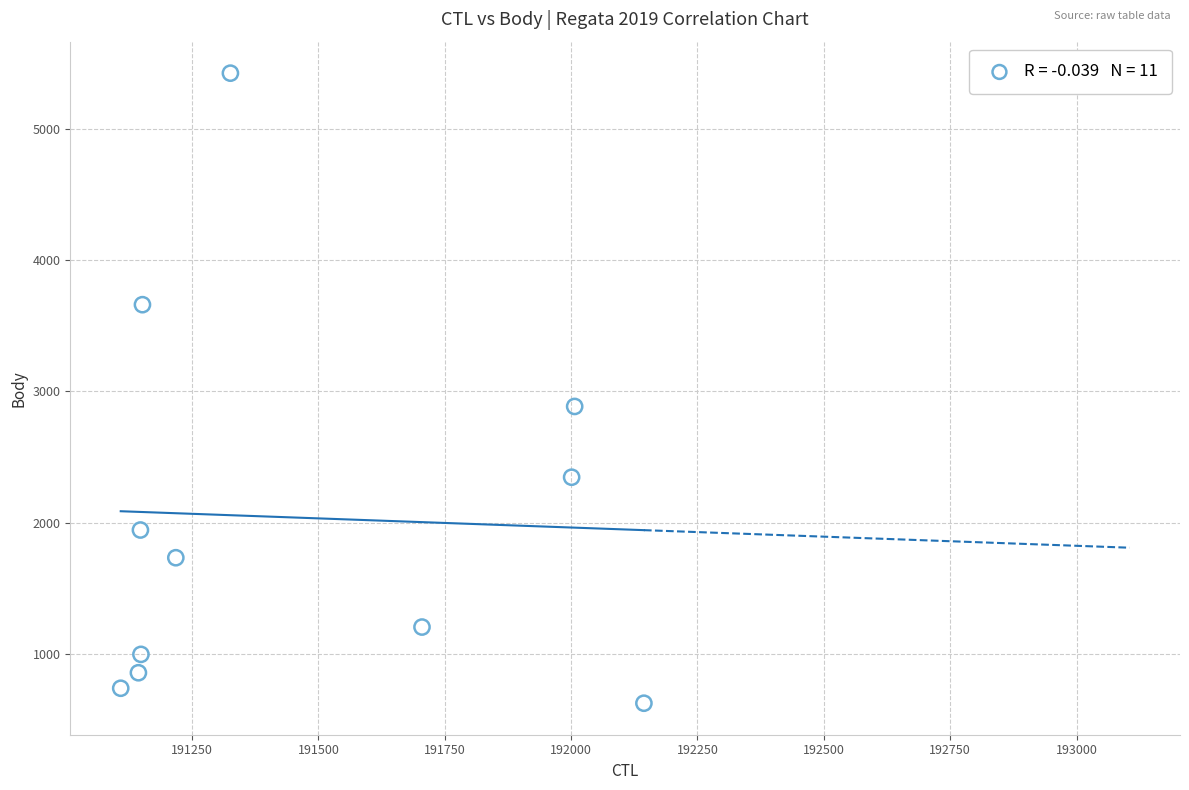

What is the average Y value?

2039